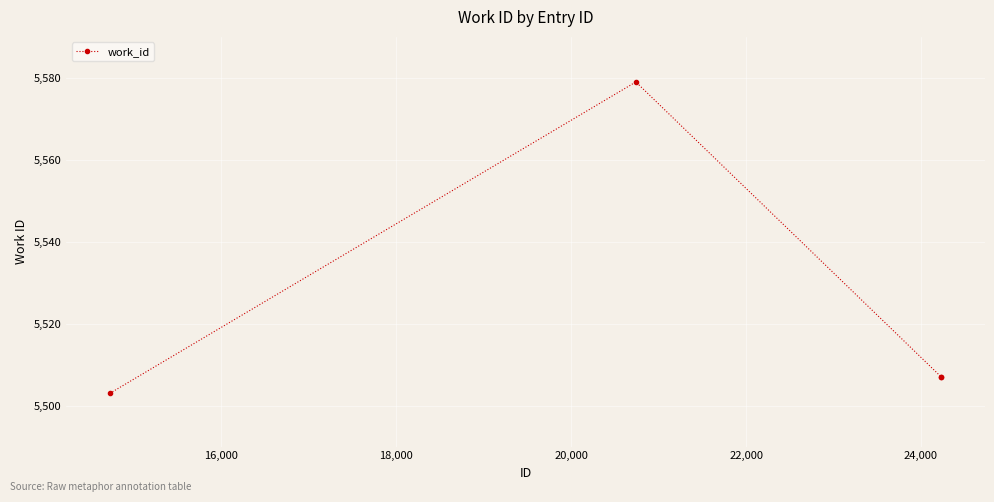

Reading left to right, extract all data points from this chart.

5503	5579	5507	5507